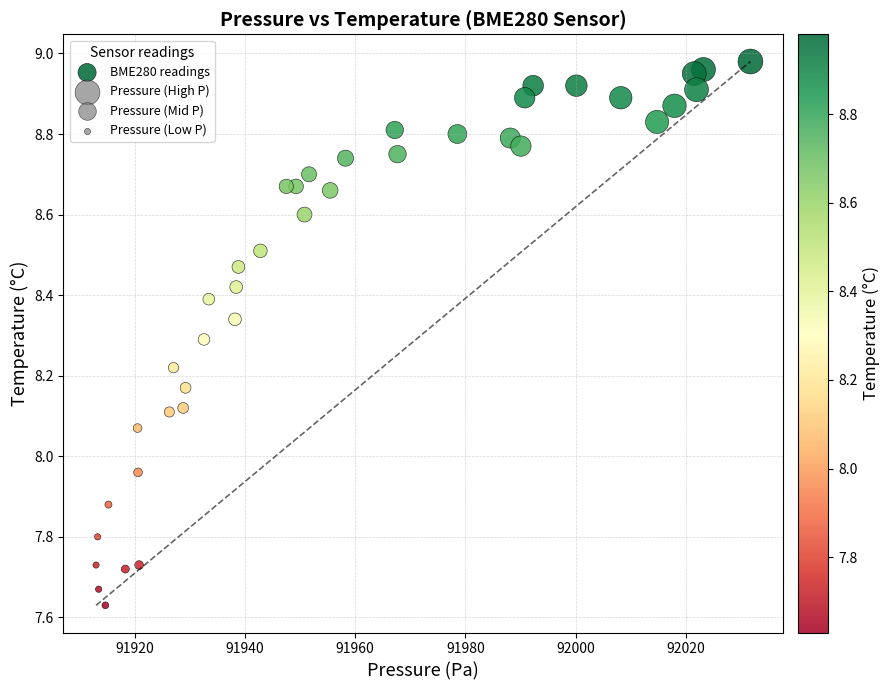

What is the range of X values (max minus min)?

118.8